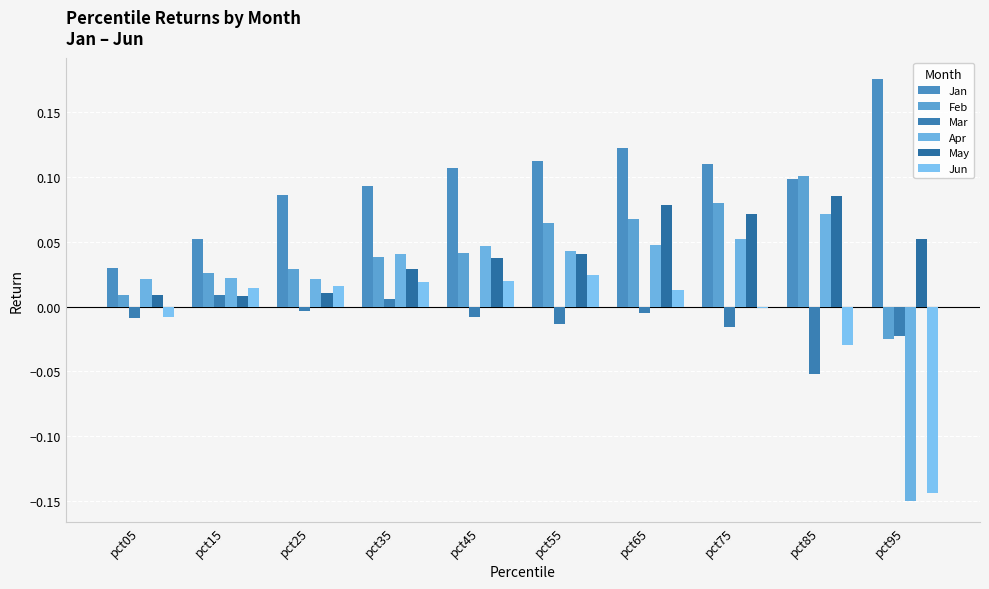

What are all the series names shown in the legend?

Jan, Feb, Mar, Apr, May, Jun